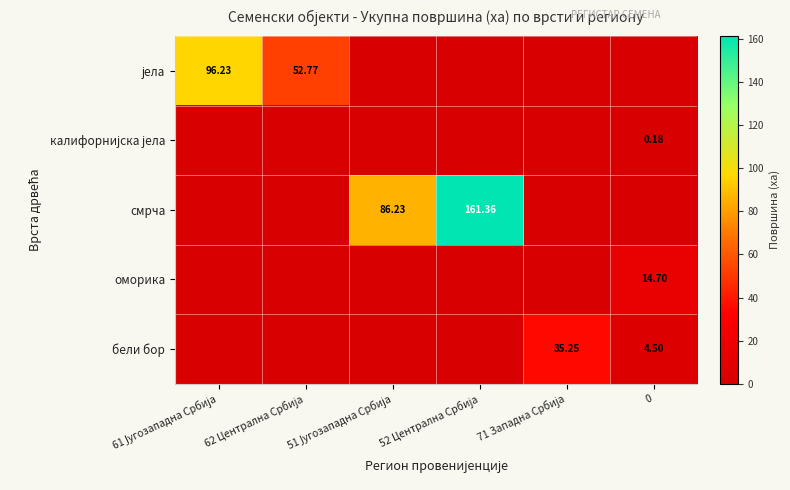

What is the sum of all смрча values?

247.6